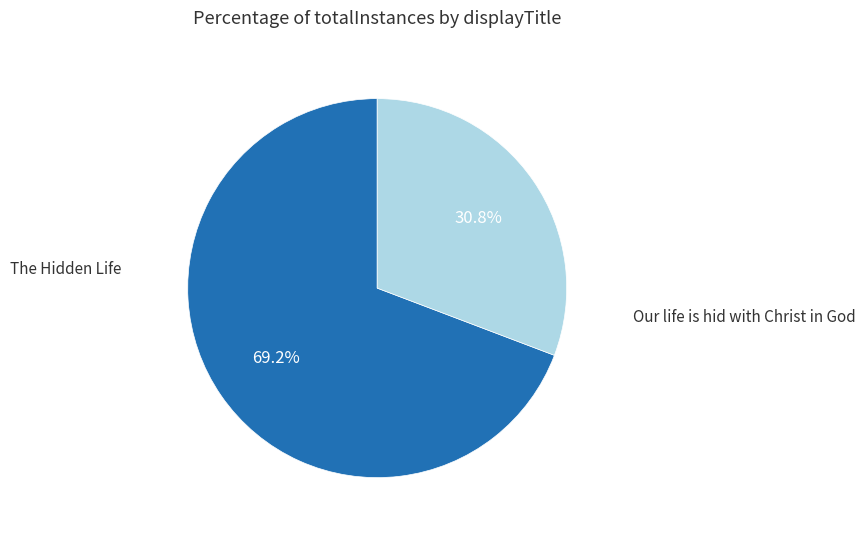

To the nearest percent, what is the difference between the The Hidden Life and Our life is hid with Christ in God slice percentages?

38%